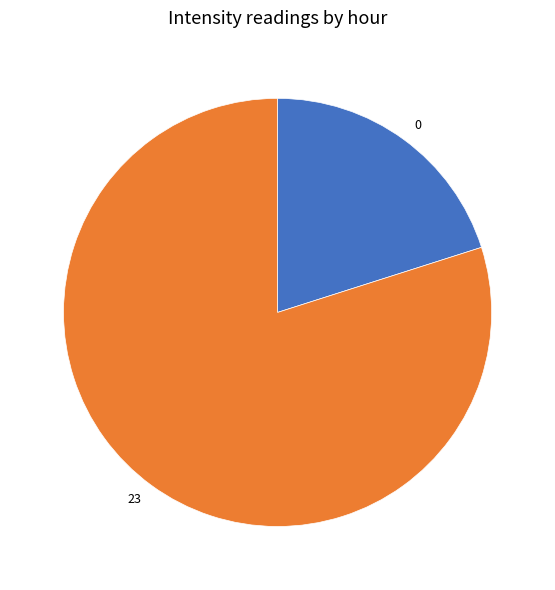

Is there a majority slice in this chart?

Yes